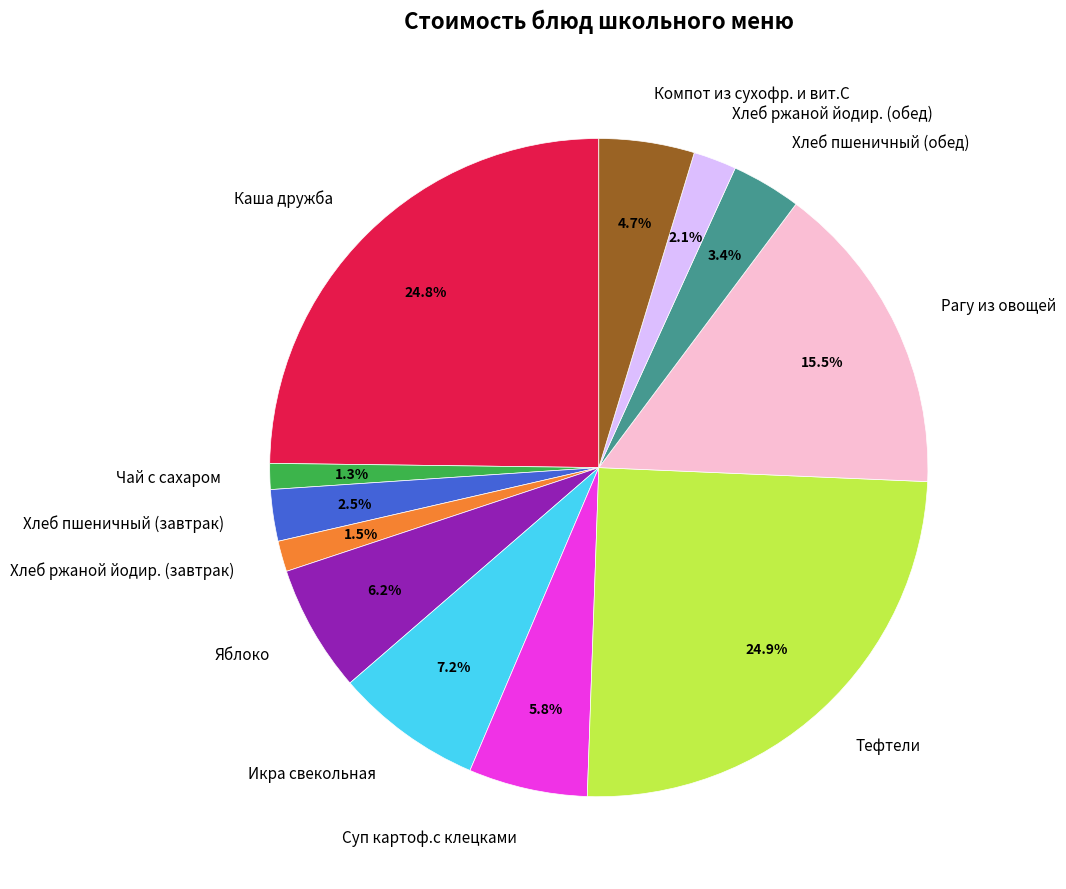

Approximately how many times larger is the value at Суп картоф.с клецками compared to Рагу из овощей?

0.4